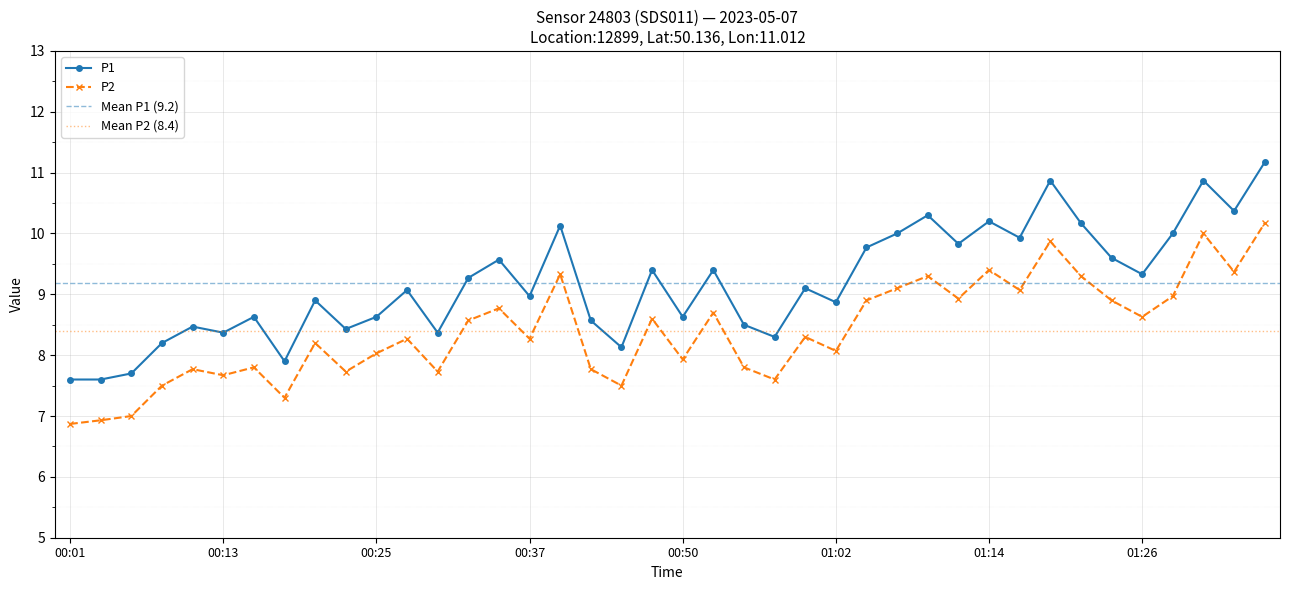

Between 00:47 and 01:12, which series saw the biggest shift?

P1